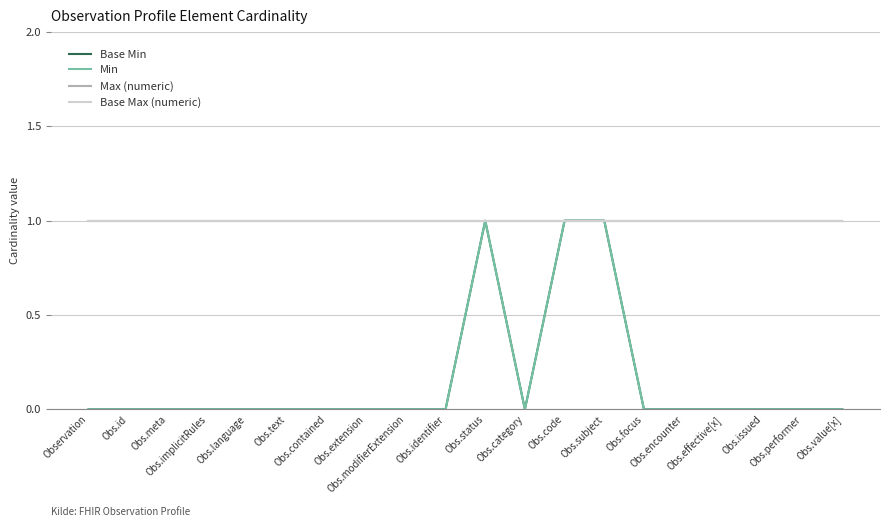

Where is the first local maximum for Min?

Obs.status